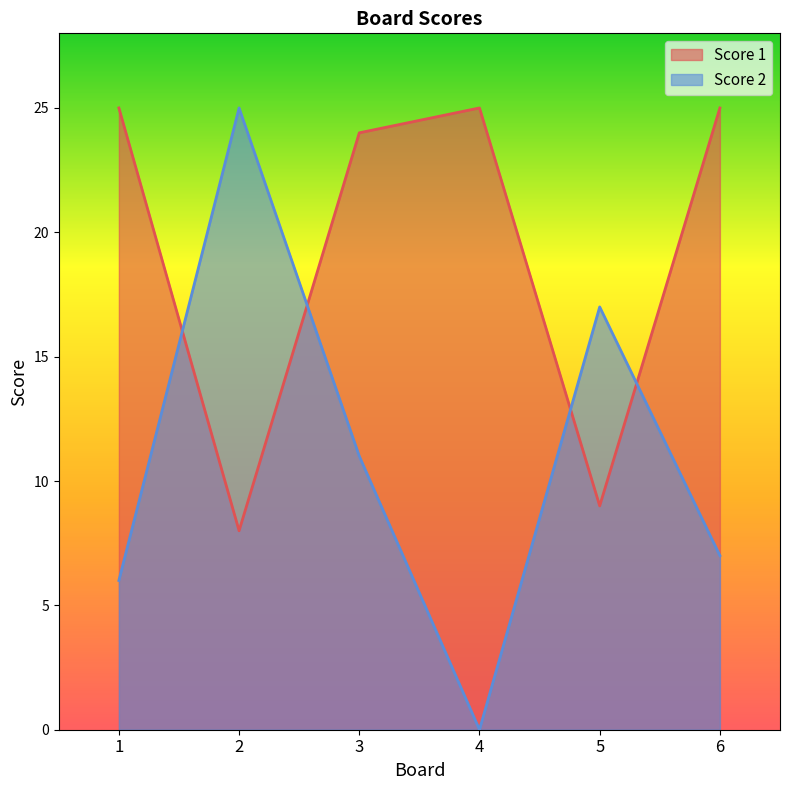

How many lines are shown in the chart?

2